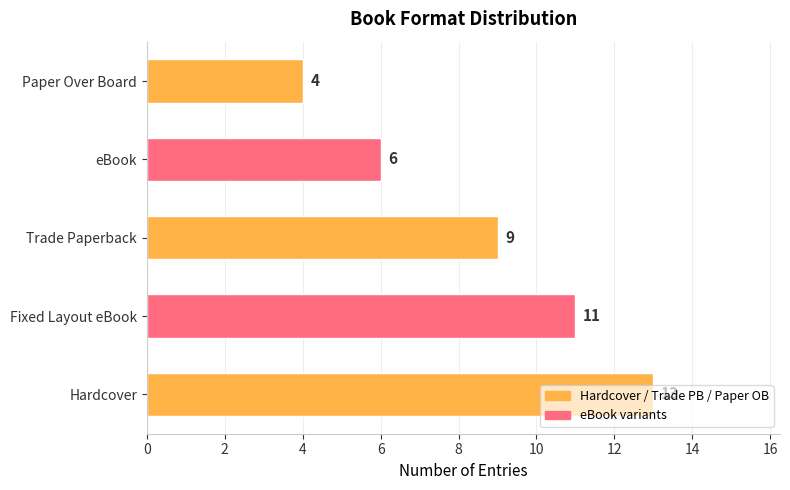

How many bars are there in total?

5